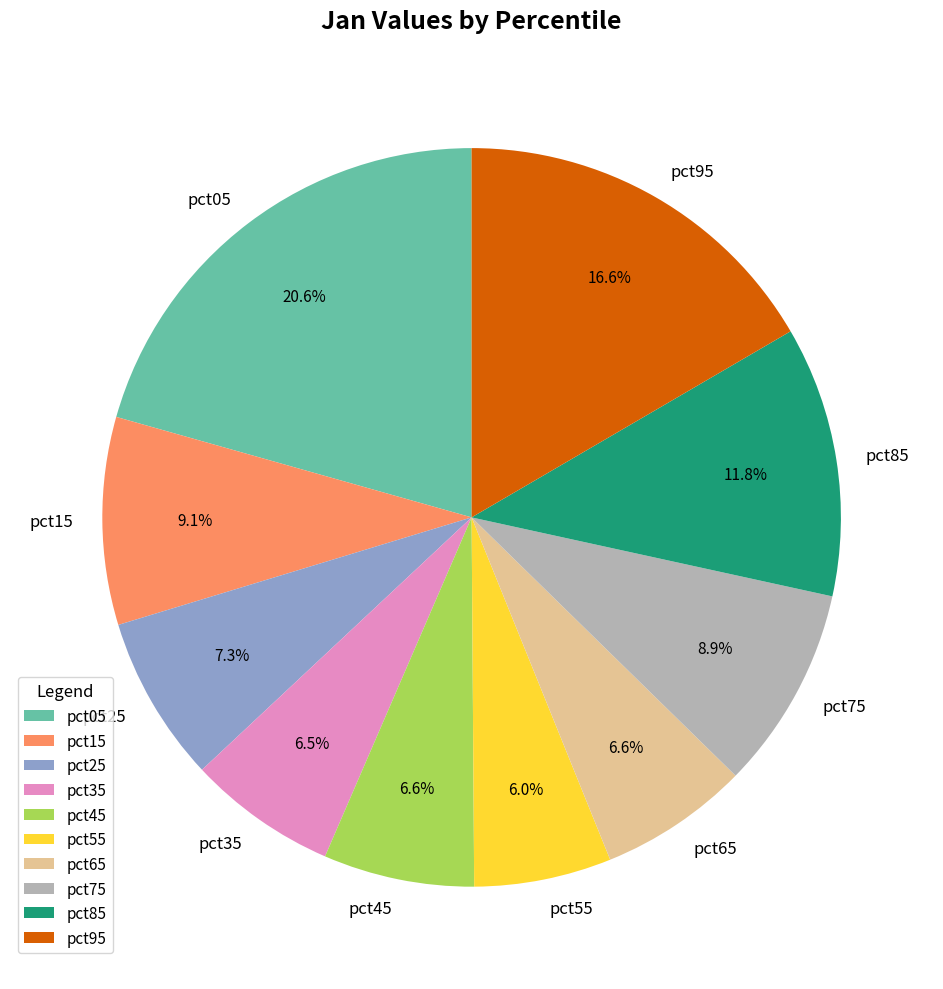

What percentage is the pct15 slice, to the nearest percent?

9%